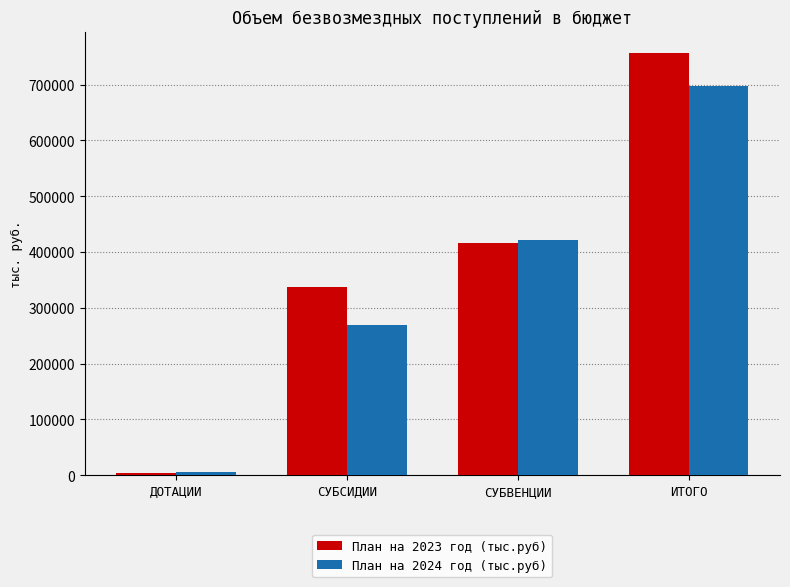

List the labels in order of План на 2023 год (тыс.руб) value, smallest first.

ДОТАЦИИ, СУБСИДИИ, СУБВЕНЦИИ, ИТОГО